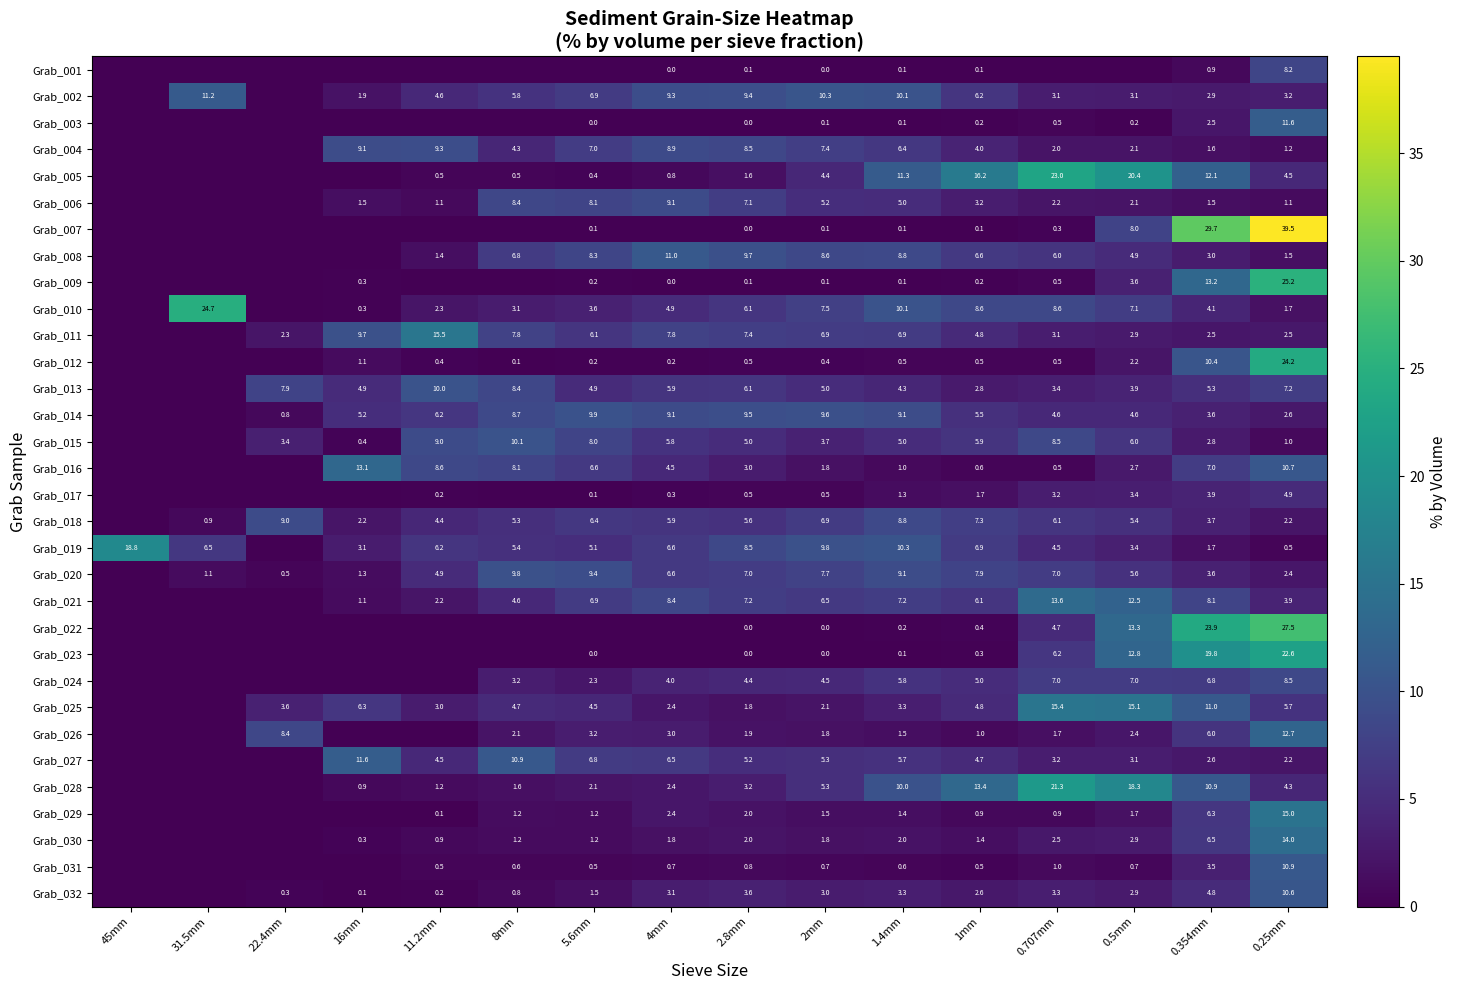

Is it true that Grab_019 equals 7.1 at 0.707mm?

False